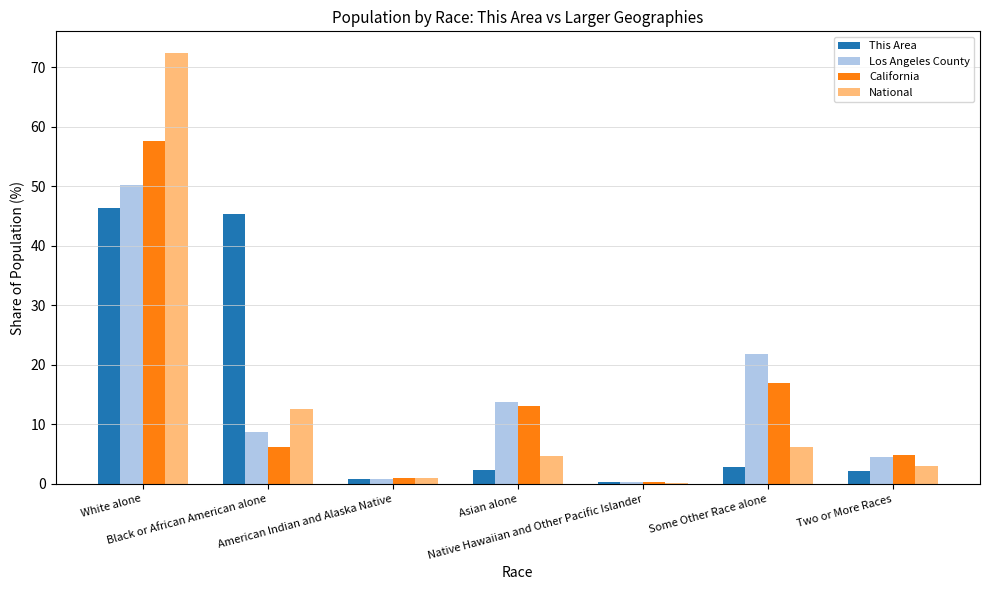

What is the greatest value displayed?

72.4